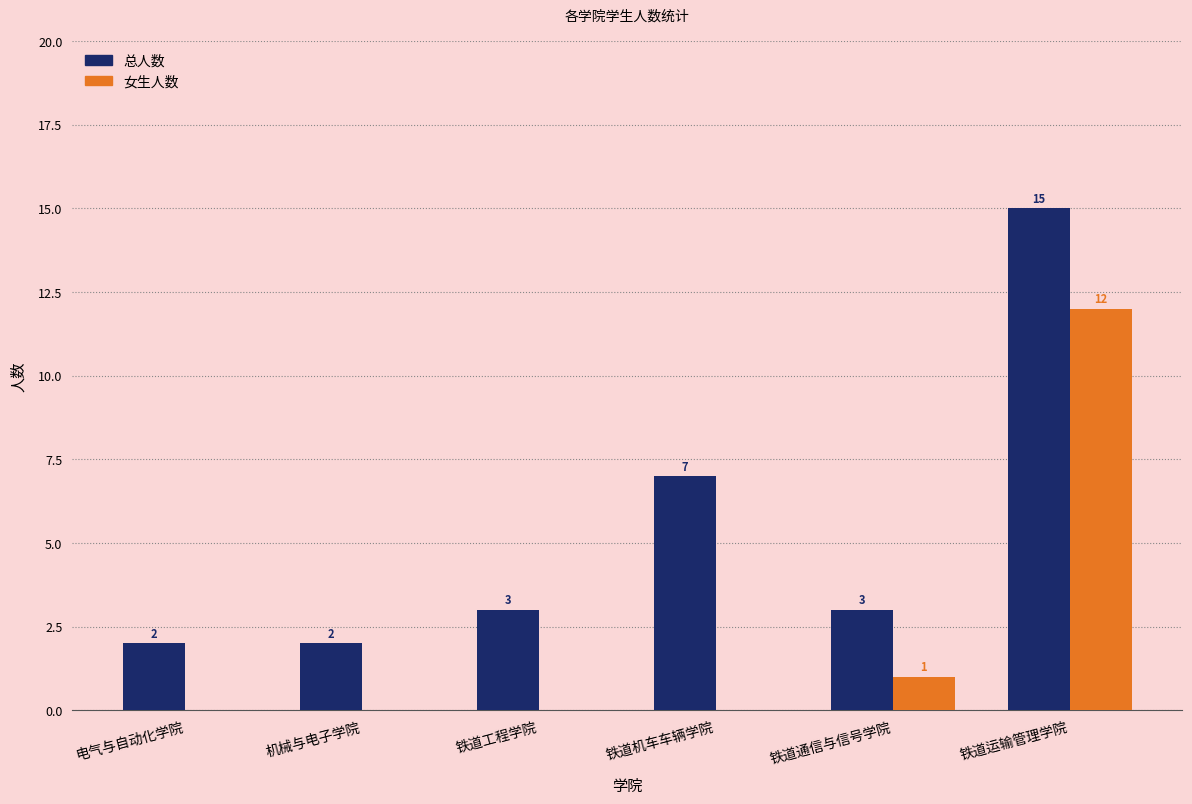

Between 电气与自动化学院 and 铁道运输管理学院, which series saw the biggest shift?

总人数